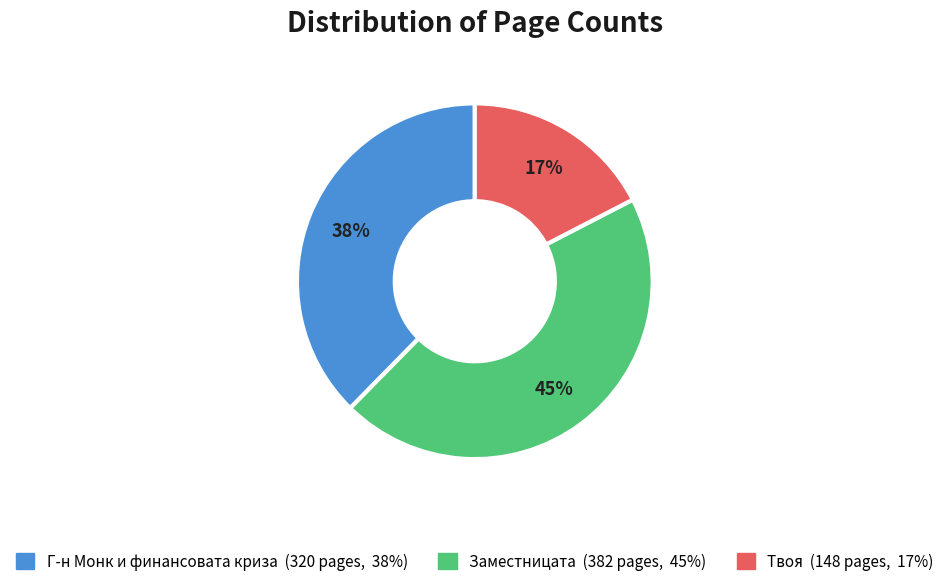

Is there a majority slice in this chart?

No